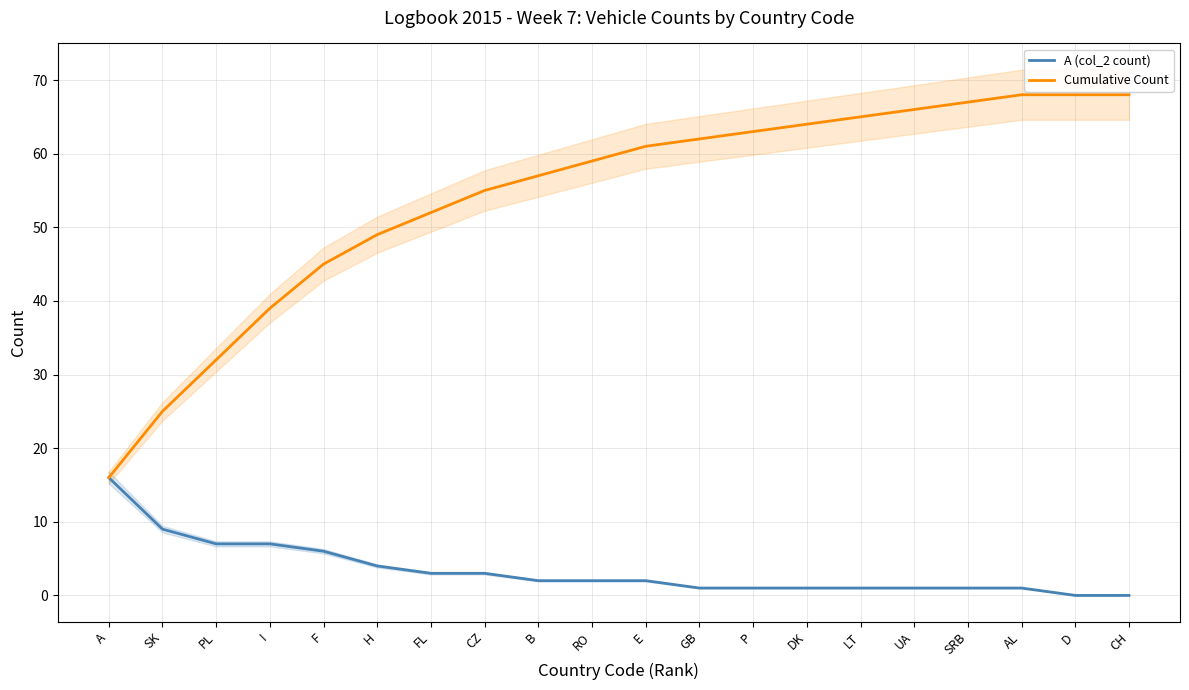

What are all the series names shown in the legend?

A (col_2 count), Cumulative Count